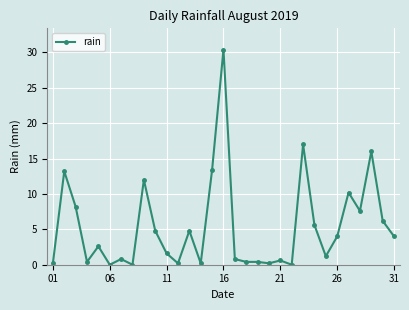

What is the value of the 14th point from the left?

0.2